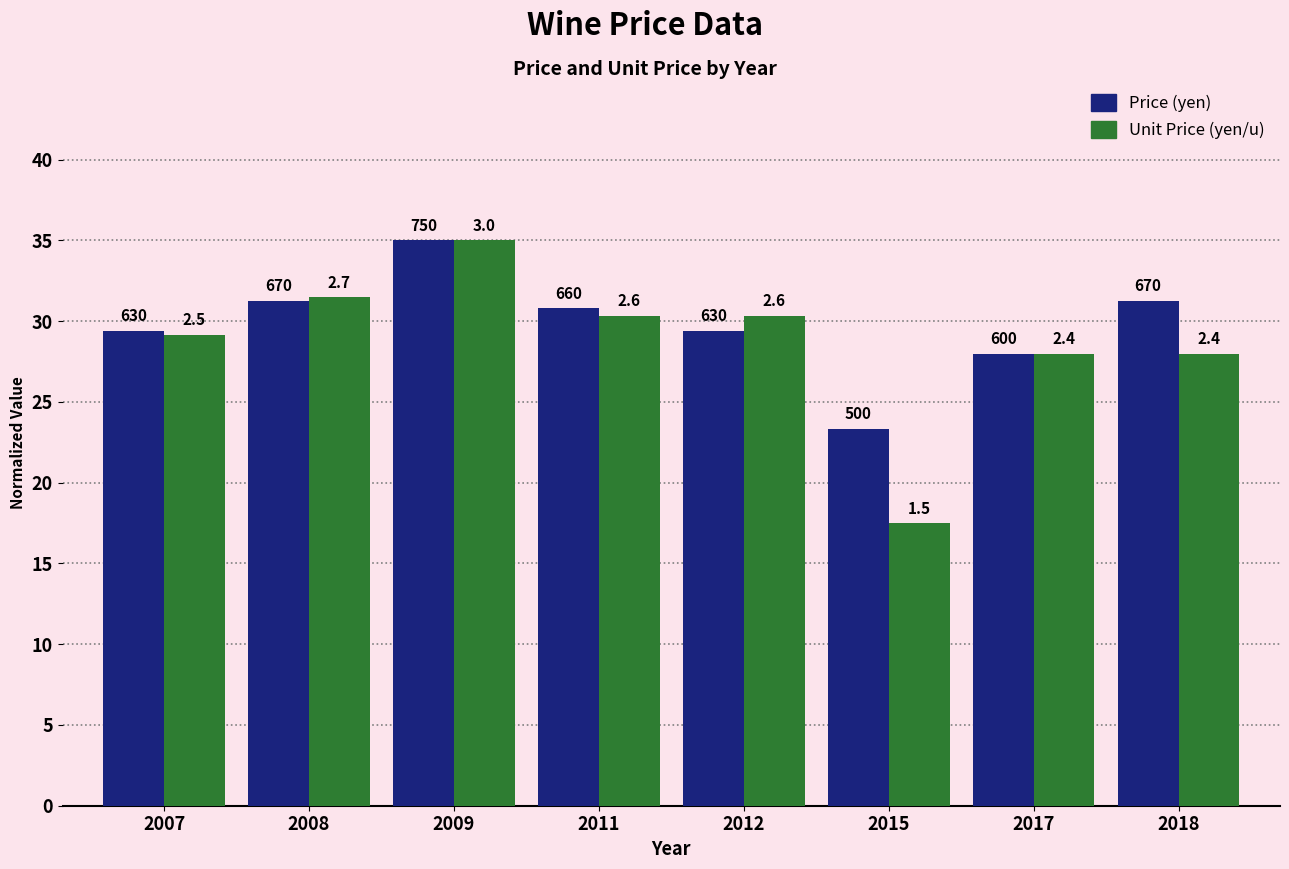

What are all the series names shown in the legend?

Price (yen), Unit Price (yen/u)